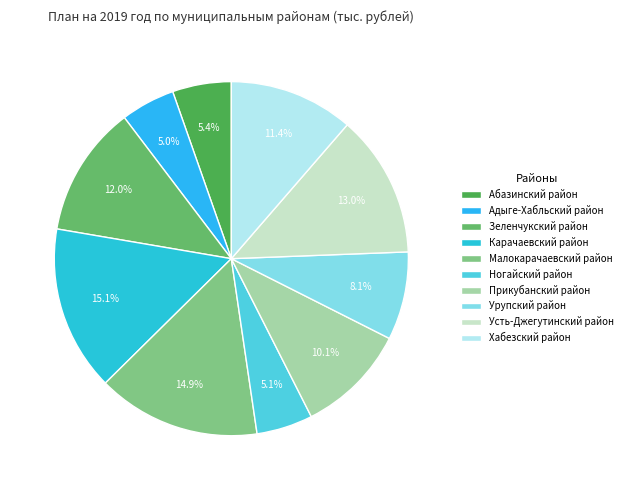

What percentage is the Адыге-Хабльский район slice, to the nearest percent?

5%